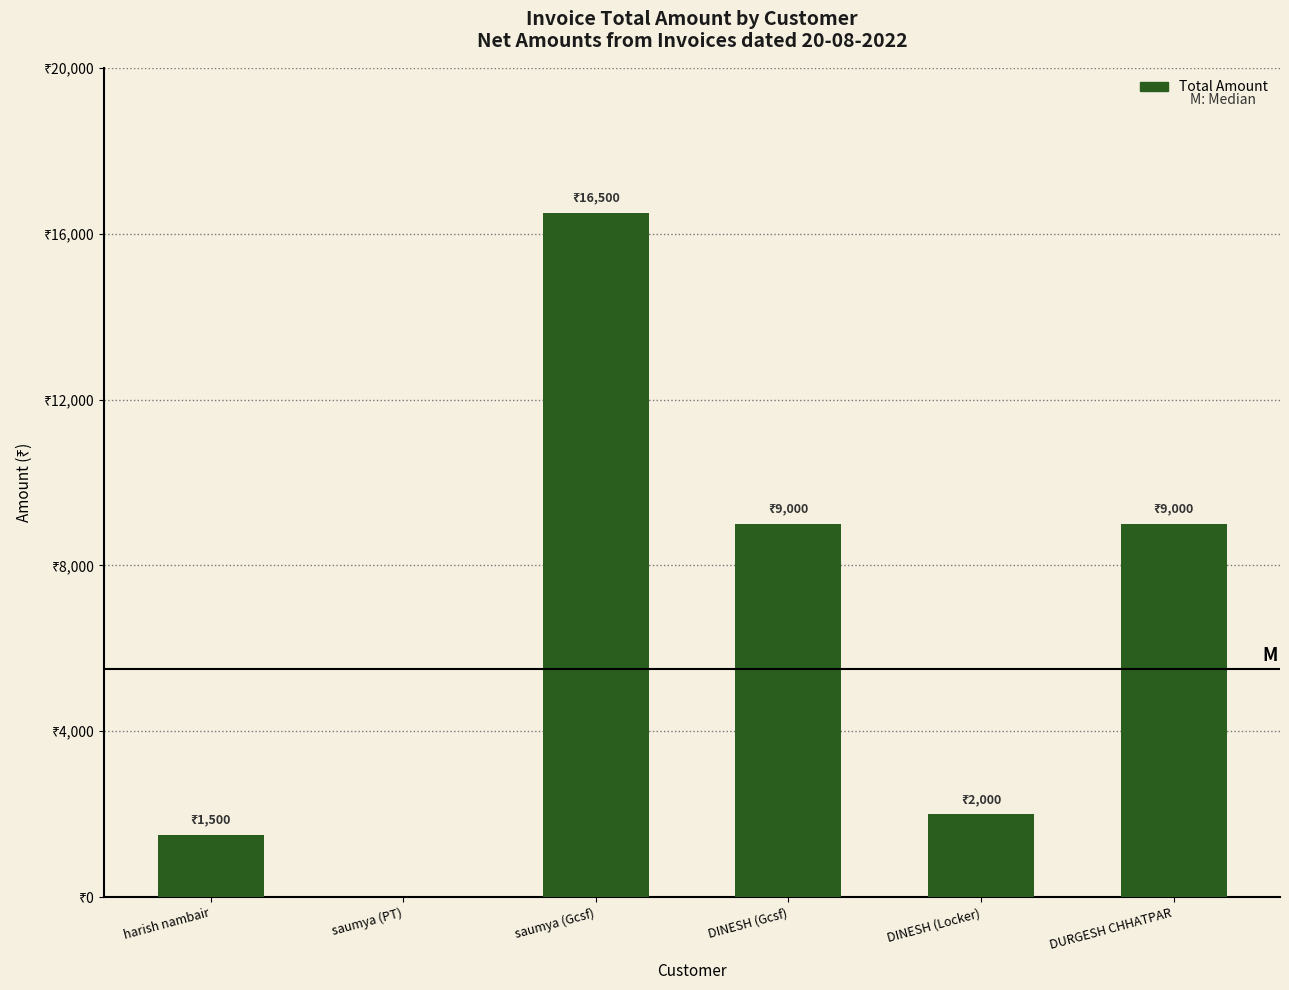

Are the bars horizontal?

No